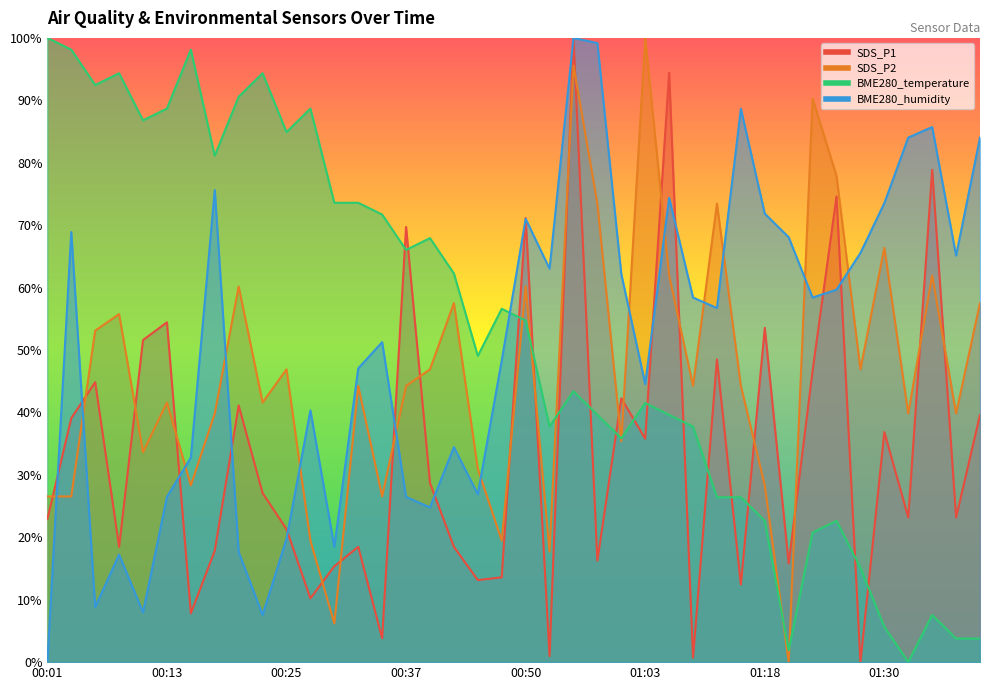

What is the total value across all series at 01:23?

216.1